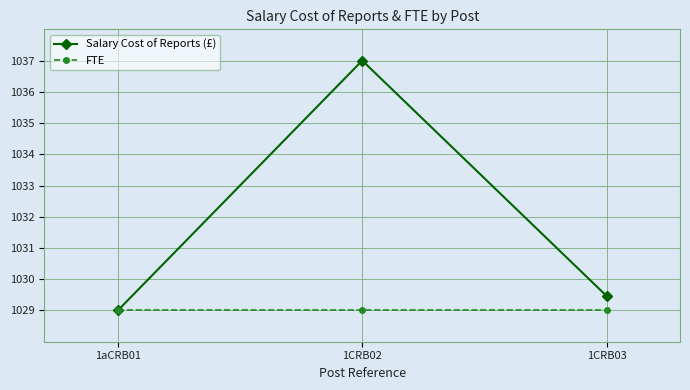

What are all the series names shown in the legend?

Salary Cost of Reports (£), FTE